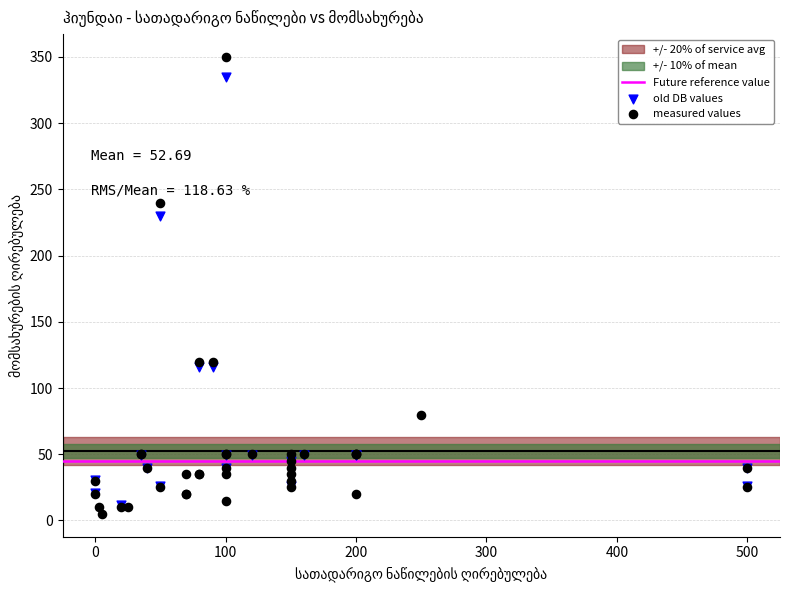

Which series contains the highest Y value?

measured values